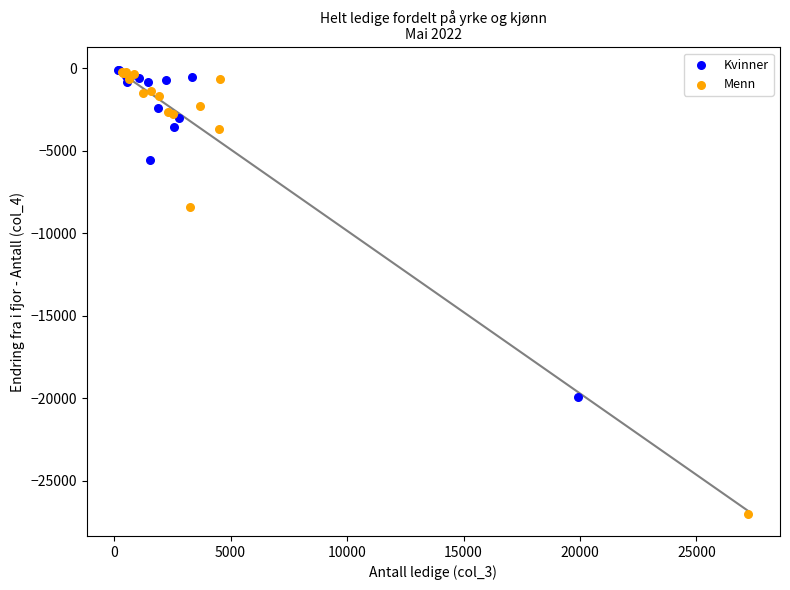

What are all the series names shown in the legend?

Kvinner, Menn